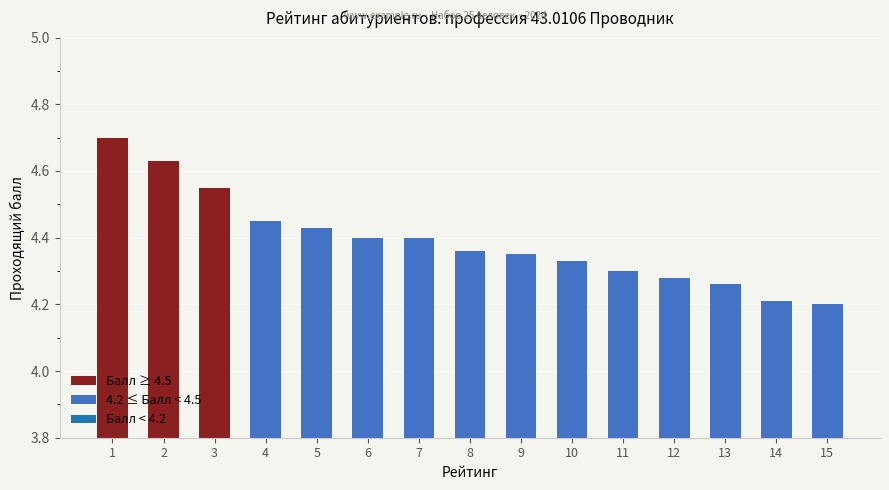

What is the average value?

4.4